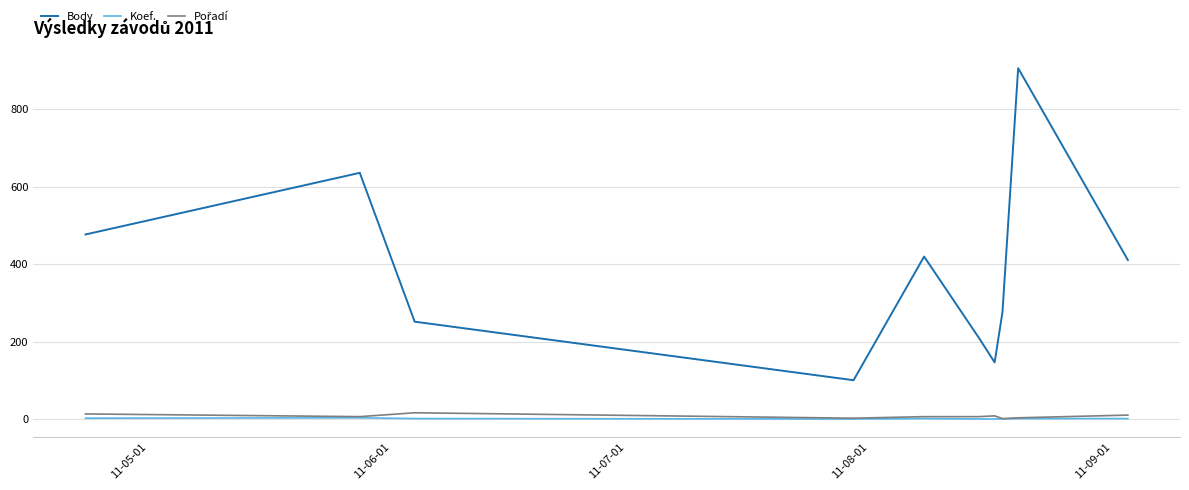

How many lines are shown in the chart?

3